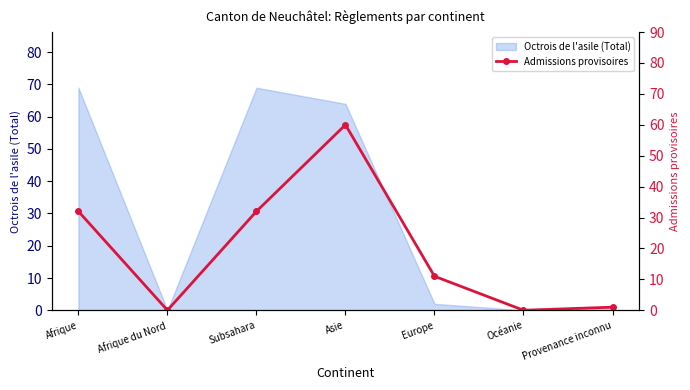

Between Provenance inconnu and Subsahara, which is larger?

Subsahara